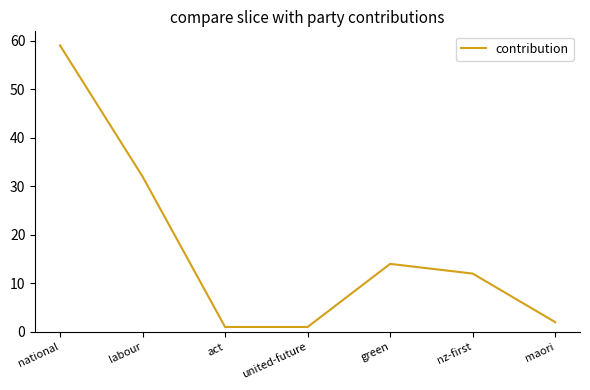

Reading left to right, list all the values displayed in this chart.

59	32	1	1	14	12	2